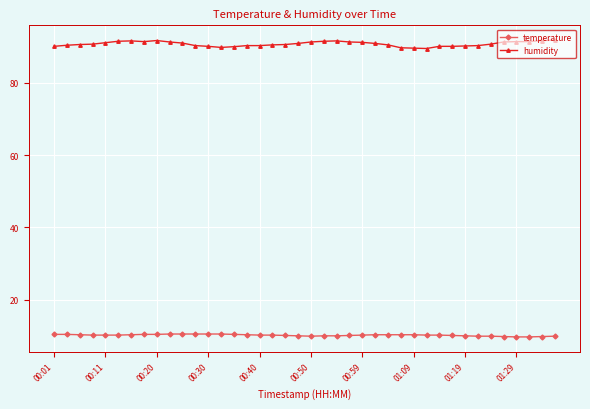

What is the minimum value for temperature?

9.8